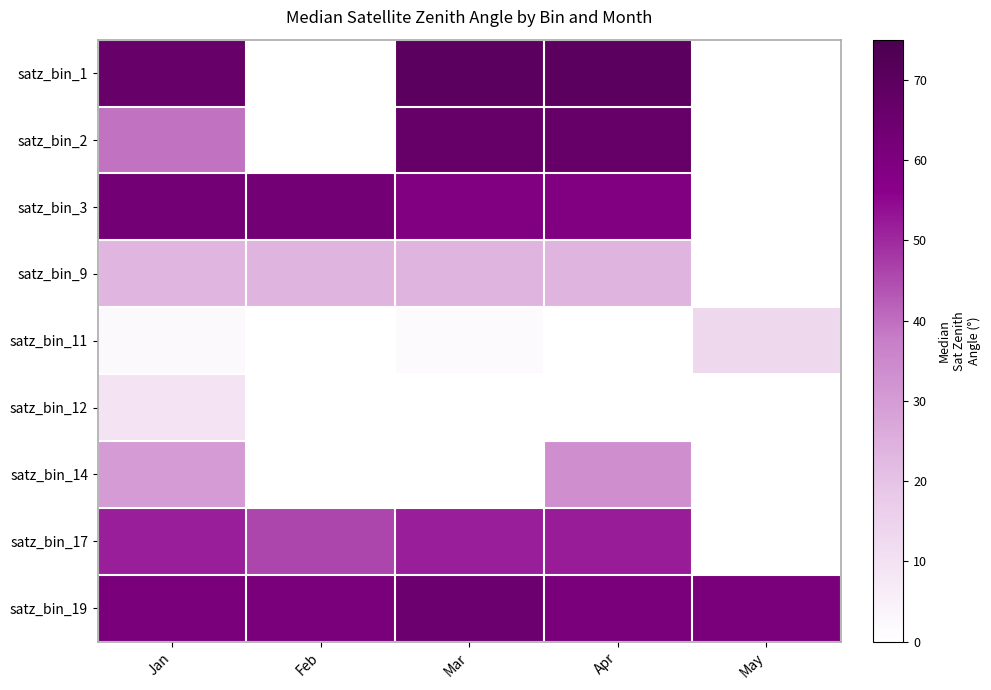

Reading left to right, what are all the values shown in this chart?

satz_bin_1: Jan=66.6	Feb=0.0	Mar=70.0	Apr=70.0	May=0.0
satz_bin_2: Jan=39.3	Feb=0.0	Mar=66.8	Apr=66.8	May=0.0
satz_bin_3: Jan=63.0	Feb=63.2	Mar=59.0	Apr=58.9	May=0.0
satz_bin_9: Jan=23.2	Feb=24.0	Mar=23.7	Apr=24.0	May=0.0
satz_bin_11: Jan=1.9	Feb=0.0	Mar=1.6	Apr=0.0	May=13.4
satz_bin_12: Jan=9.5	Feb=0.0	Mar=0.0	Apr=0.0	May=0.0
satz_bin_14: Jan=30.3	Feb=0.0	Mar=0.0	Apr=33.2	May=0.0
satz_bin_17: Jan=51.7	Feb=45.7	Mar=51.8	Apr=51.9	May=0.0
satz_bin_19: Jan=61.4	Feb=61.1	Mar=64.9	Apr=61.1	May=61.1